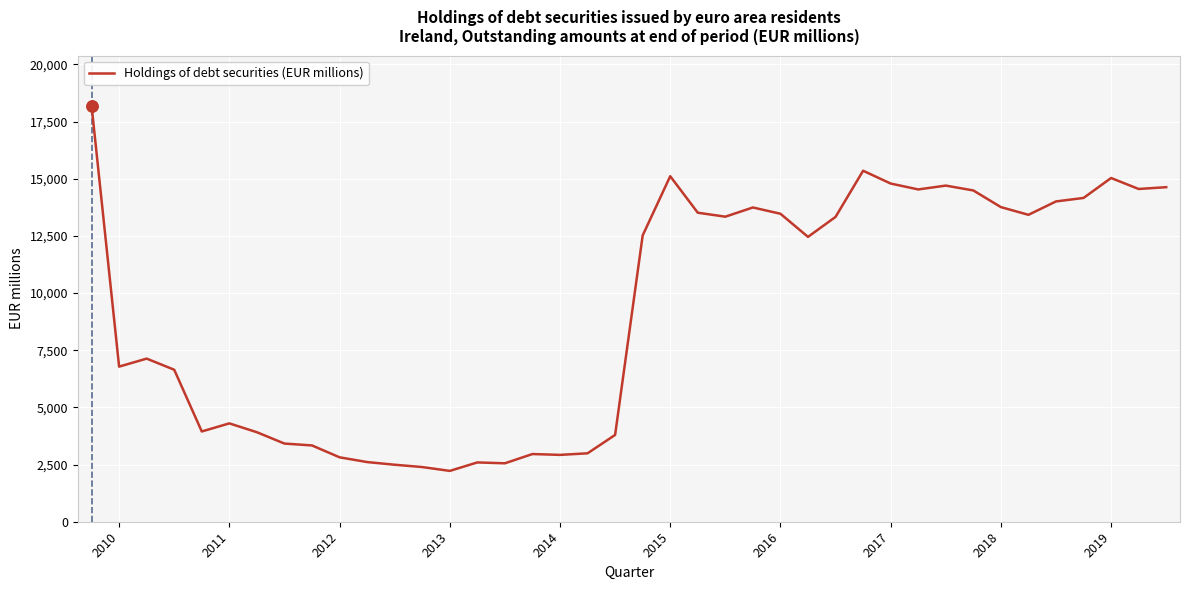

What is the difference between the maximum and minimum values?

15983